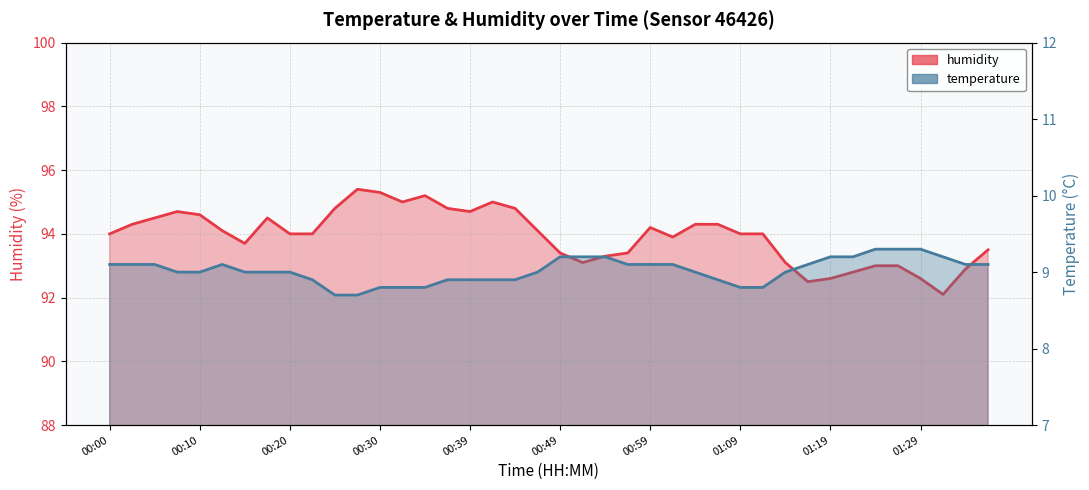

What is the label of the 32nd point from the right?

00:20